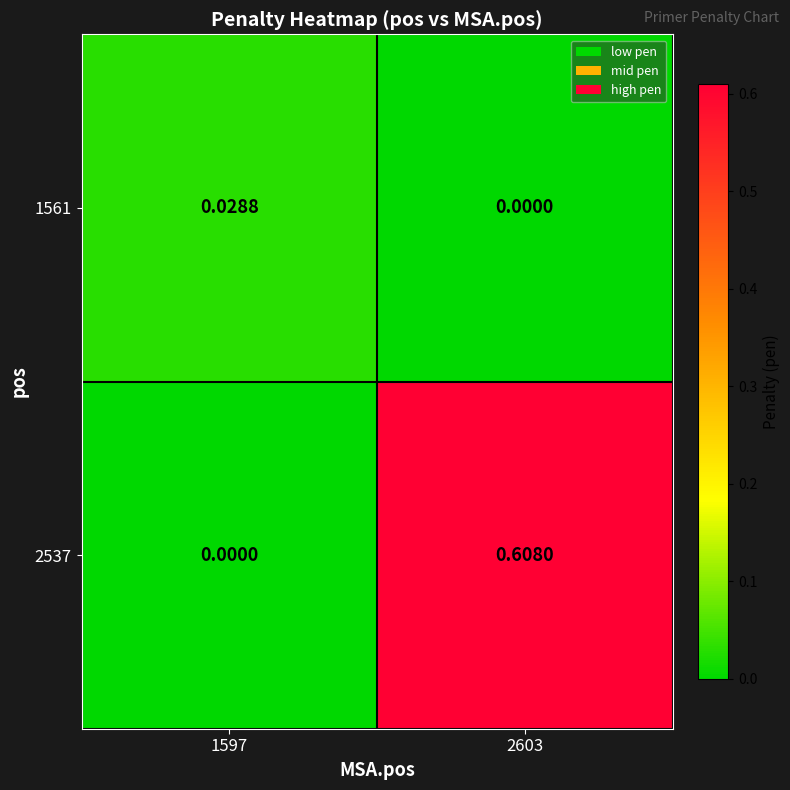

Is the value of 1561 at 1597 greater than the value of 2537 at 2603?

No